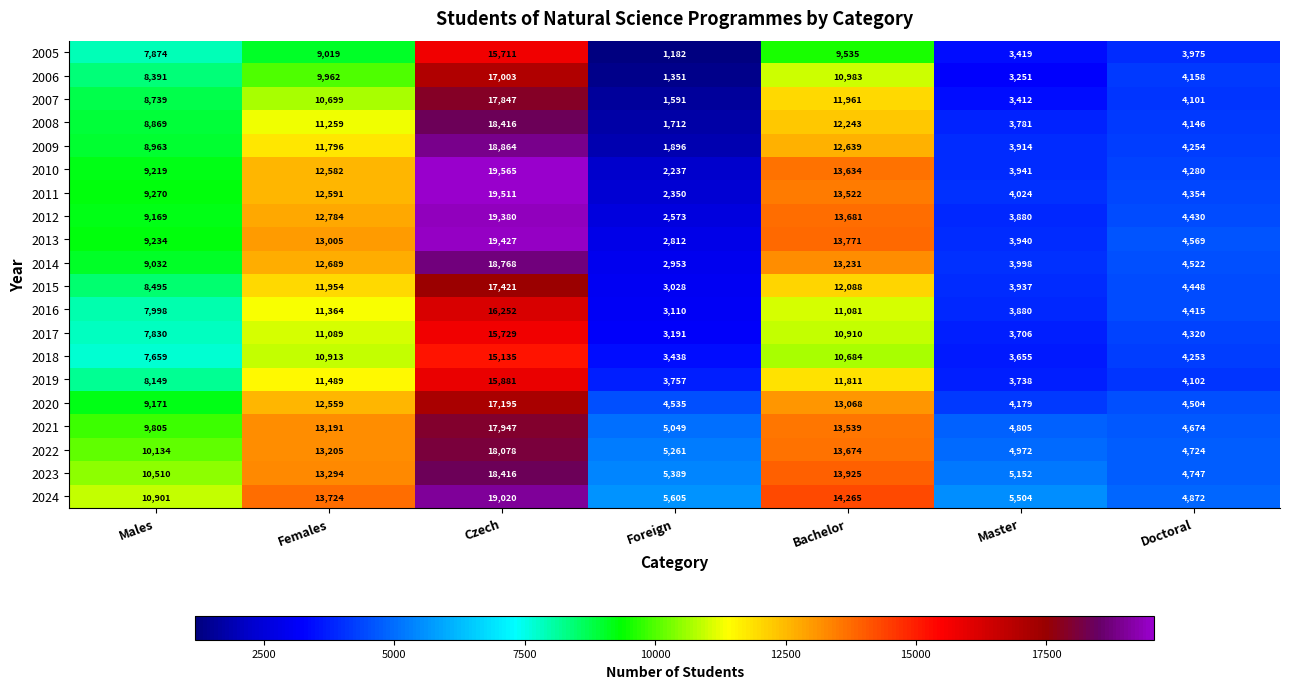

What is the difference between the maximum and minimum values in the 2006 series?

15652